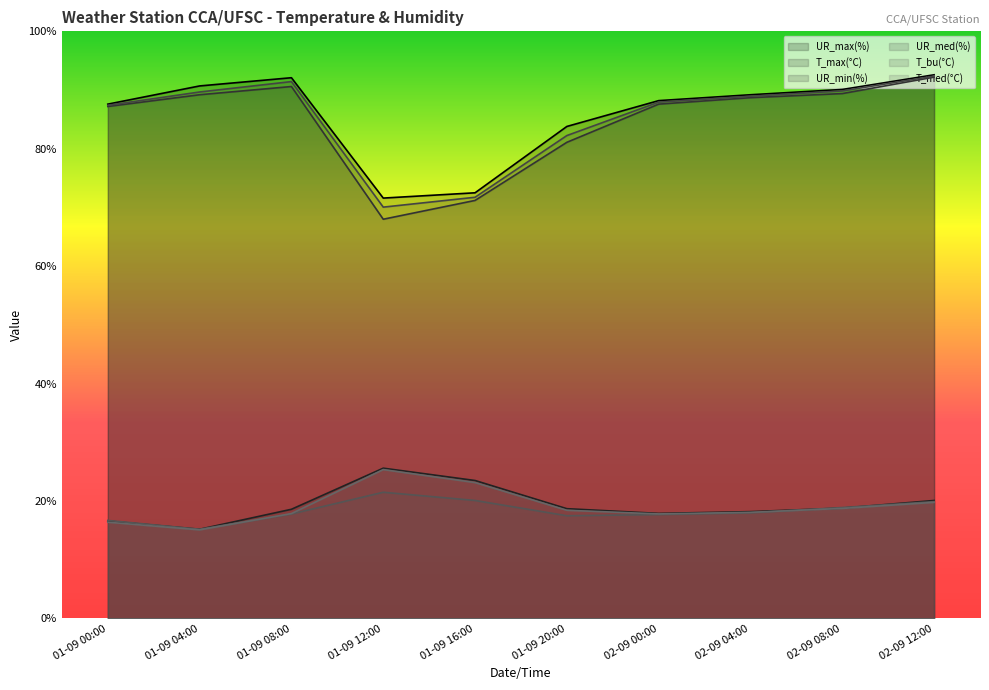

What is the highest value of the UR_max(%) series?

92.6